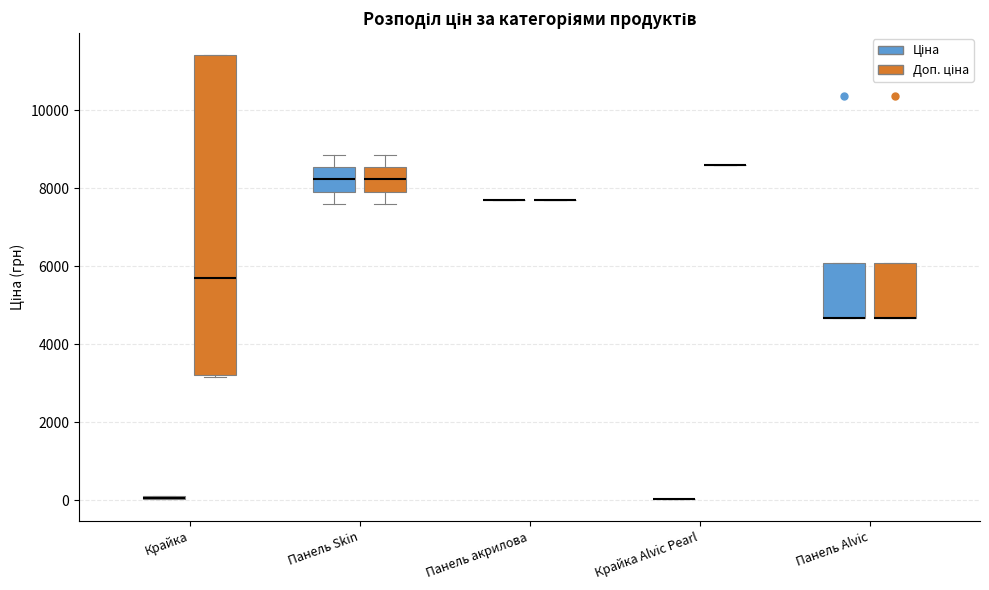

Which box is the tallest, from its lower edge to its upper edge?

Крайка (Доп. ціна)